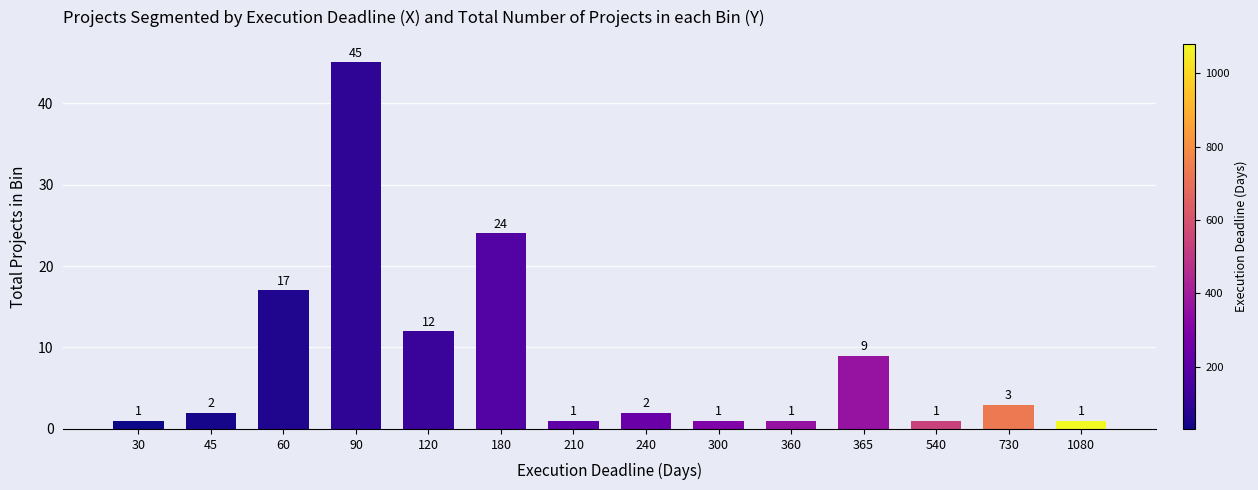

Reading right to left, what are all the values shown in this chart?

1	3	1	9	1	1	2	1	24	12	45	17	2	1